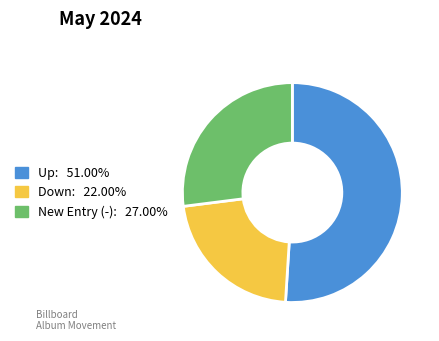

Is there a majority slice in this chart?

Yes